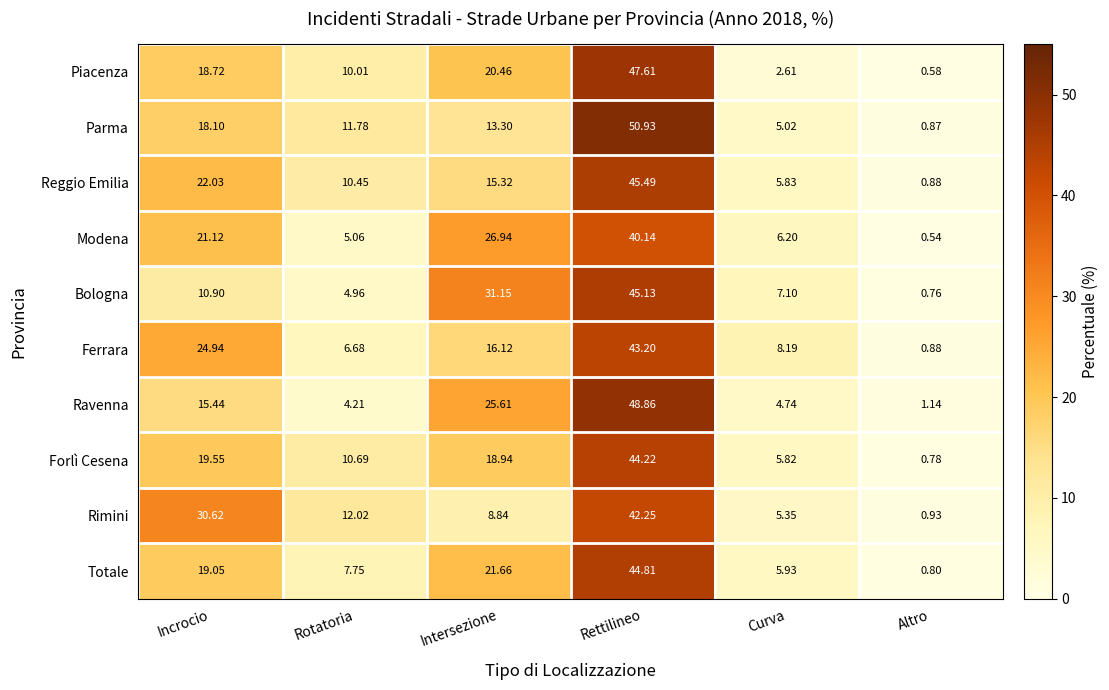

Which category has the highest value in the Piacenza series?

Rettilineo